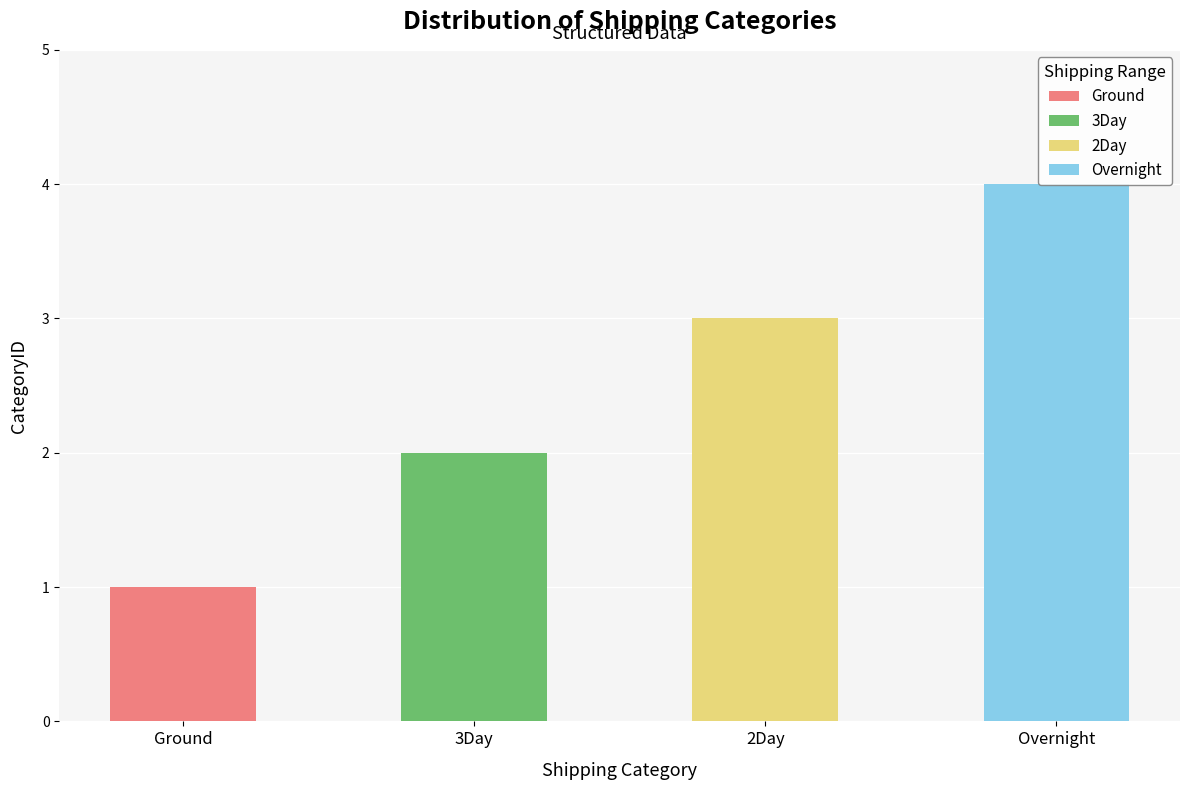

What is the greatest value displayed?

4